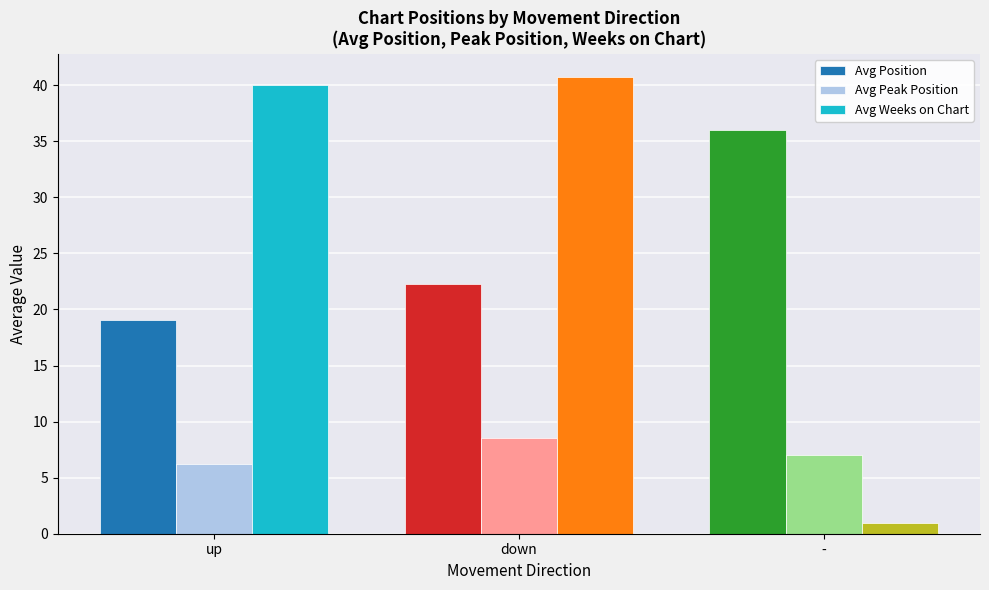

Which label corresponds to the smallest value in the chart?

-